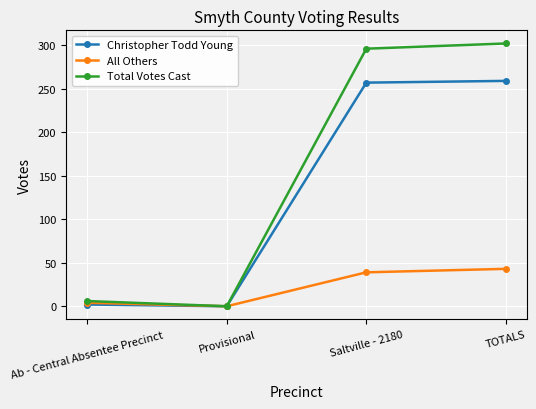

Rank the series by their maximum value, from lowest to highest.

All Others, Christopher Todd Young, Total Votes Cast